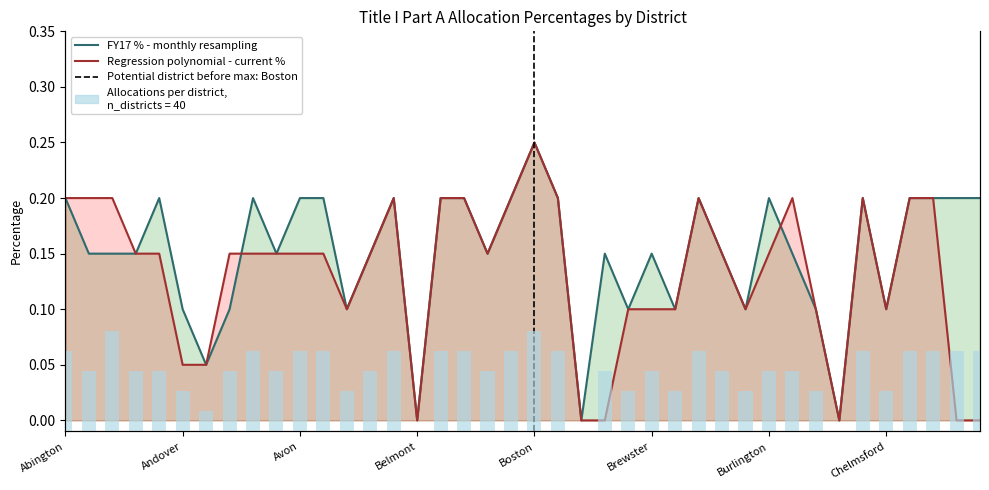

Which series has the largest total across all categories?

FY17 Percentage